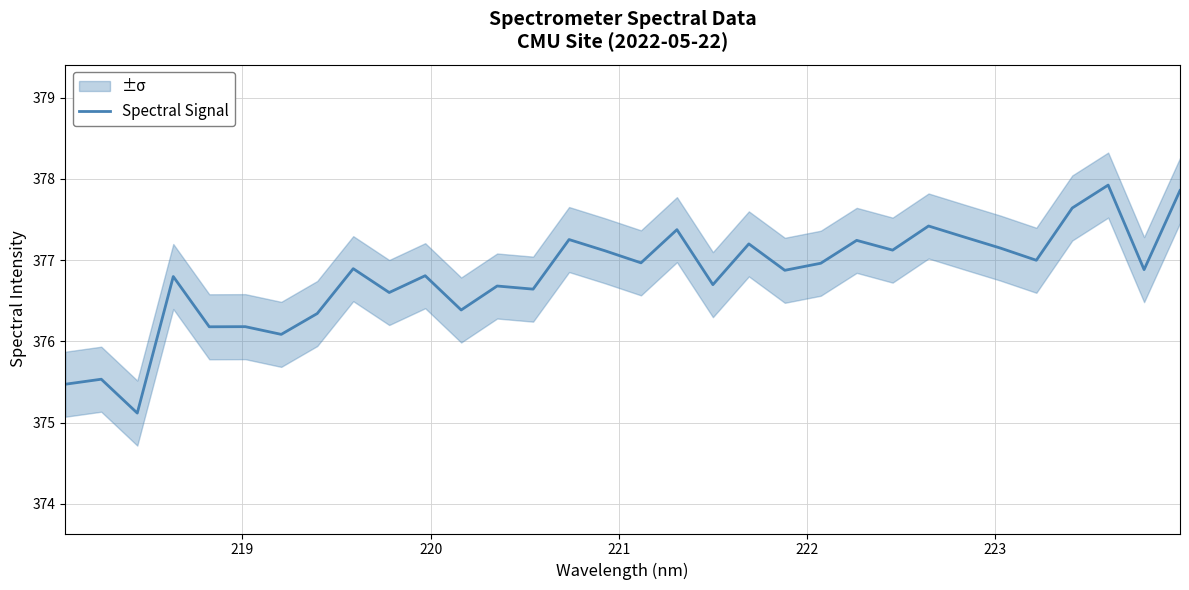

How many series are shown in this chart?

1